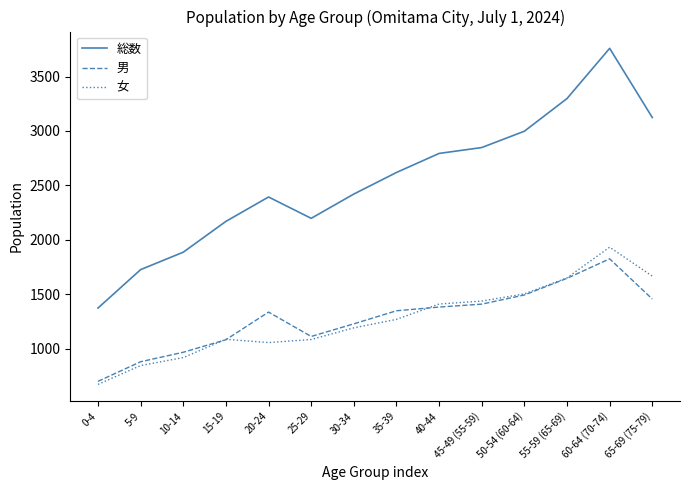

Count the number of data series in this chart.

3